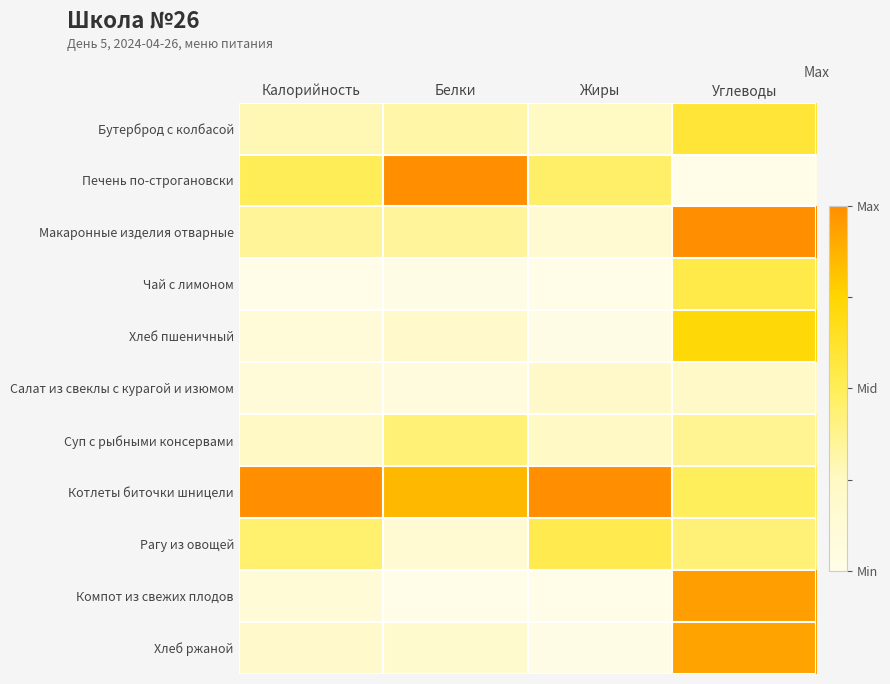

Count the number of data series in this chart.

11